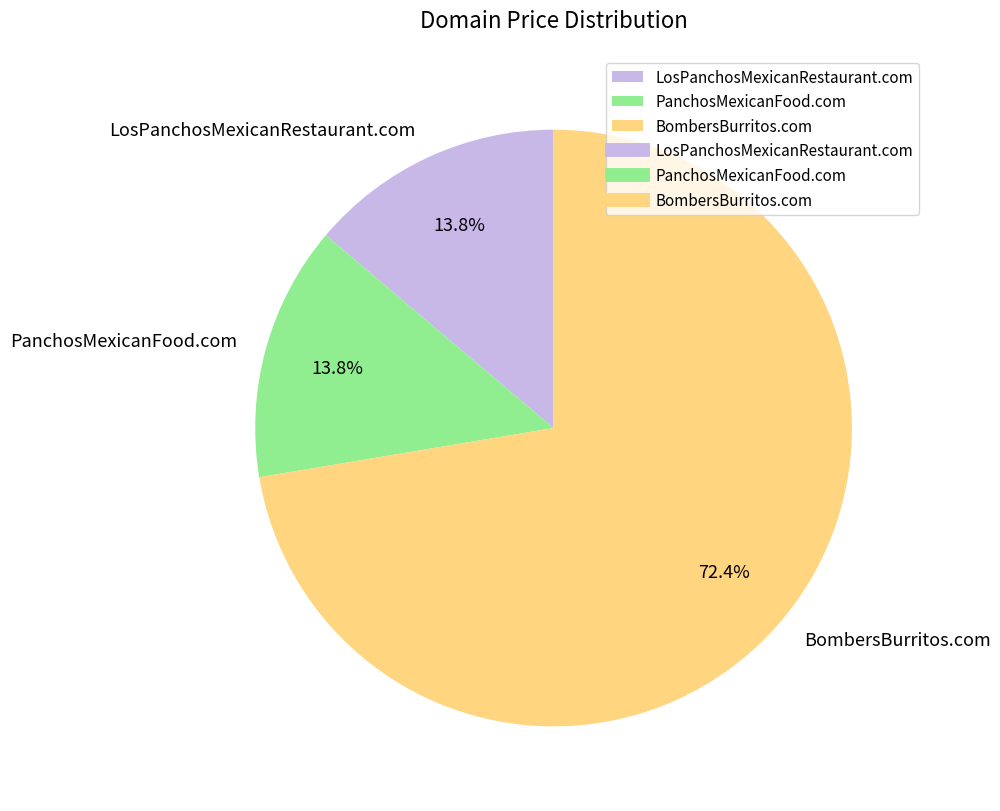

The BombersBurritos.com slice represents 72% of the pie. True or false?

True